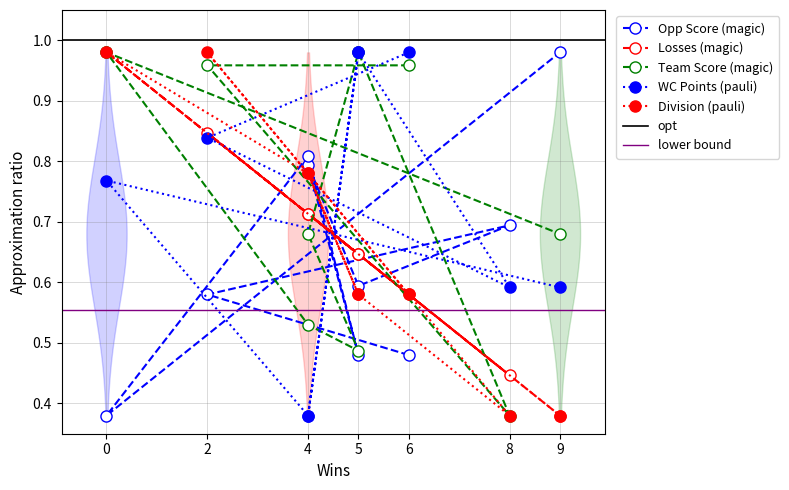

Reading left to right, transcribe all the data shown in this chart.

Opp Score: 6=0.5	2=0.6	8=0.7	5=0.6	4=0.8	5=0.5	4=0.8	0=0.4	9=1.0
Losses: 6=0.6	2=0.8	8=0.4	5=0.6	4=0.7	5=0.6	4=0.7	0=1.0	9=0.4
Team Score: 6=1.0	2=1.0	8=0.4	5=1.0	4=0.7	5=0.5	4=0.5	0=1.0	9=0.7
WC Points: 6=1.0	2=0.8	8=0.6	5=1.0	4=0.4	5=1.0	4=0.4	0=0.8	9=0.6
Division: 6=0.6	2=1.0	8=0.4	5=0.6	4=0.8	5=0.6	4=0.8	0=1.0	9=0.4